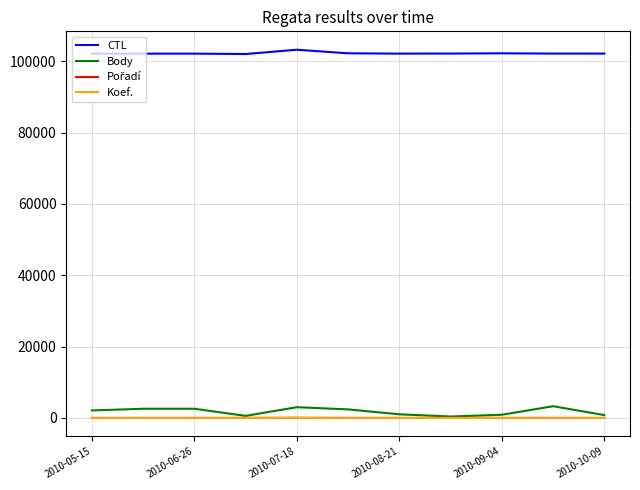

True or false: Body and CTL cross at least once.

False